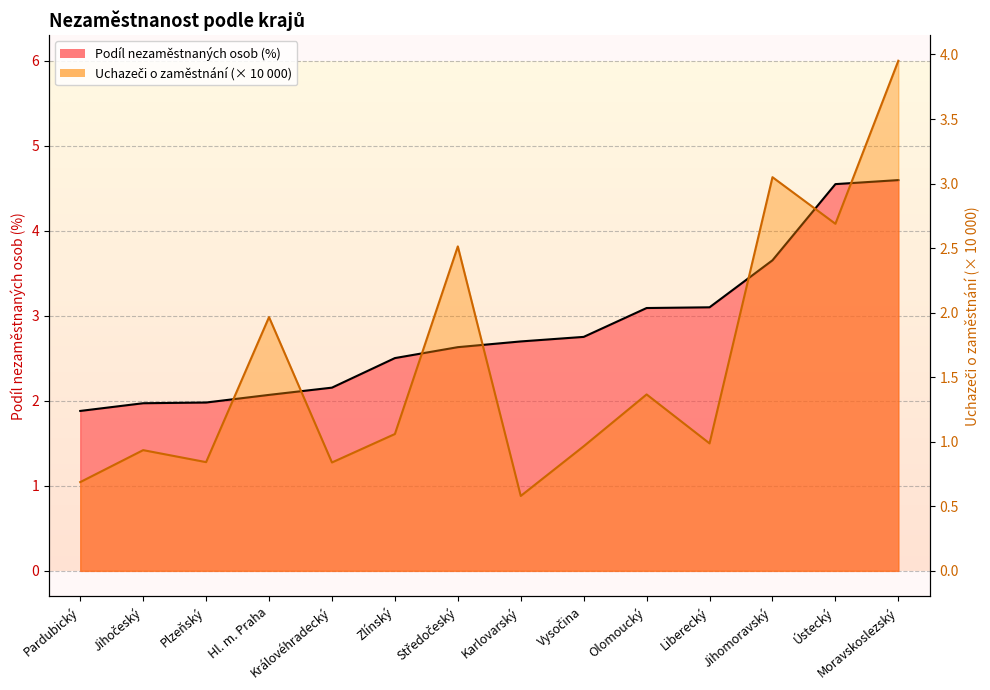

True or false: Podíl nezaměstnaných osob (%) and Uchazeči o zaměstnání cross at least once.

False